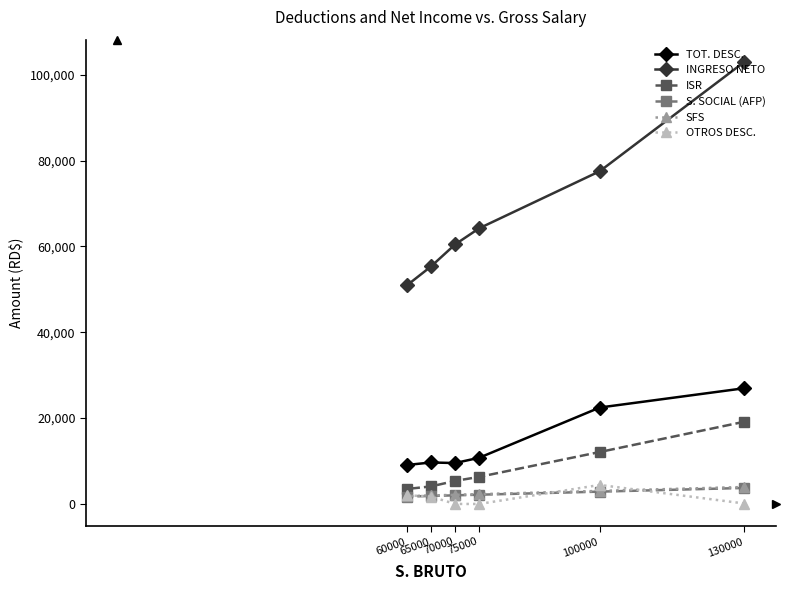

How many values in the ISR series are below 6309?

3